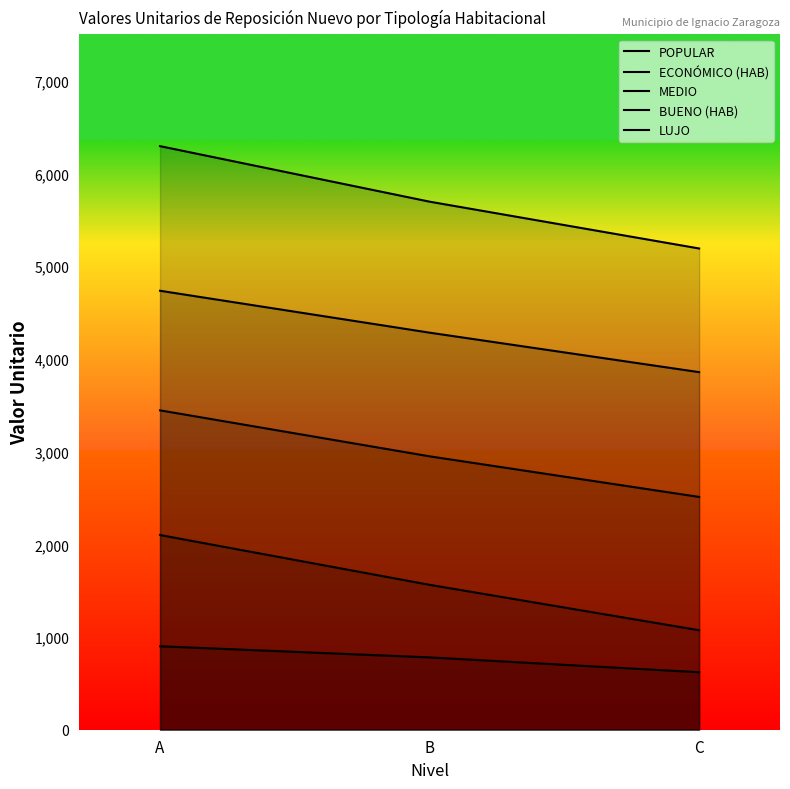

The POPULAR series shows 620 at C. True or false?

True